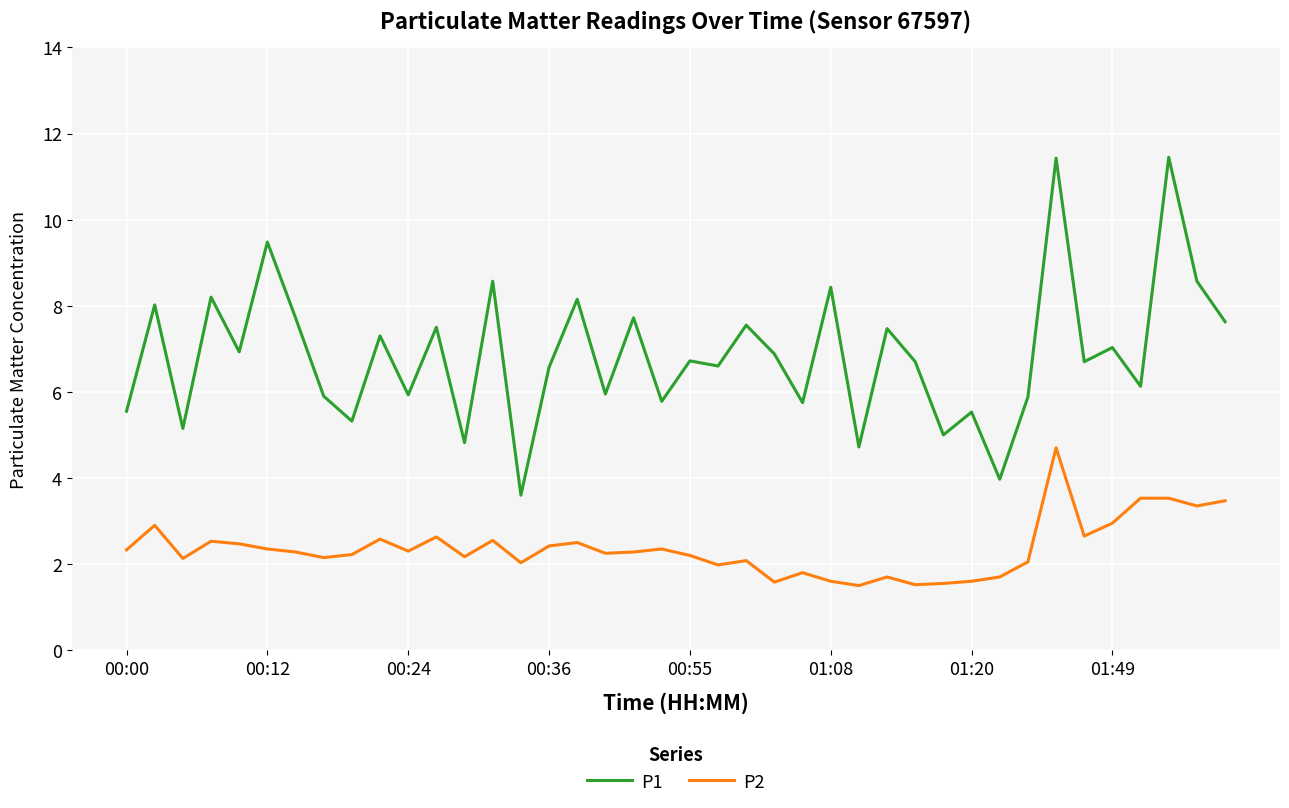

What is the minimum value for P1?

3.6